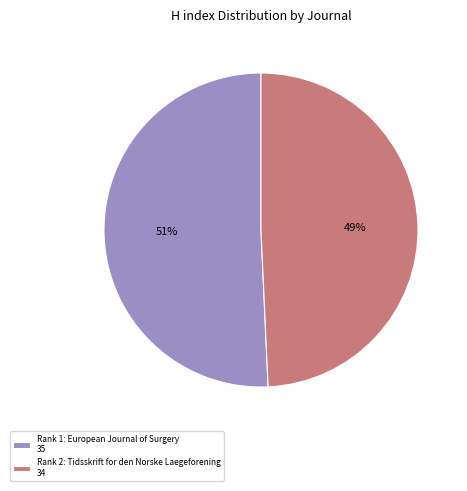

To the nearest percent, what is the combined percentage of Rank 1: European Journal of Surgery 35 and Rank 2: Tidsskrift for den Norske Laegeforening 34?

100%